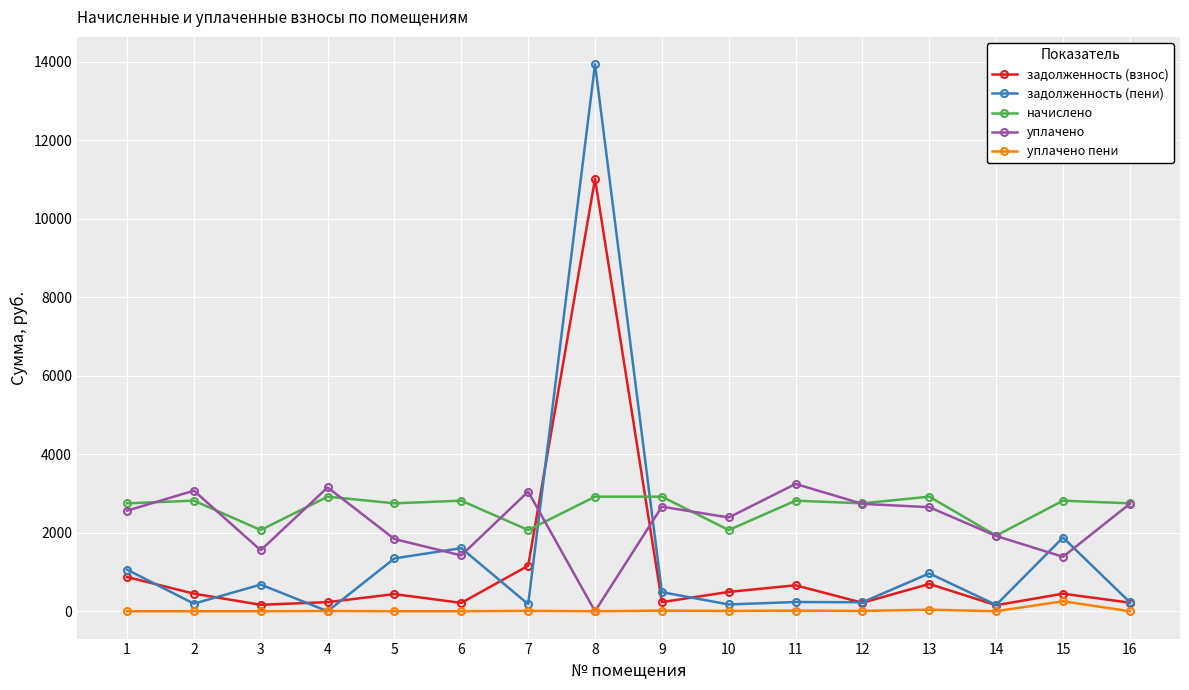

What is the maximum value shown in the chart?

13935.6